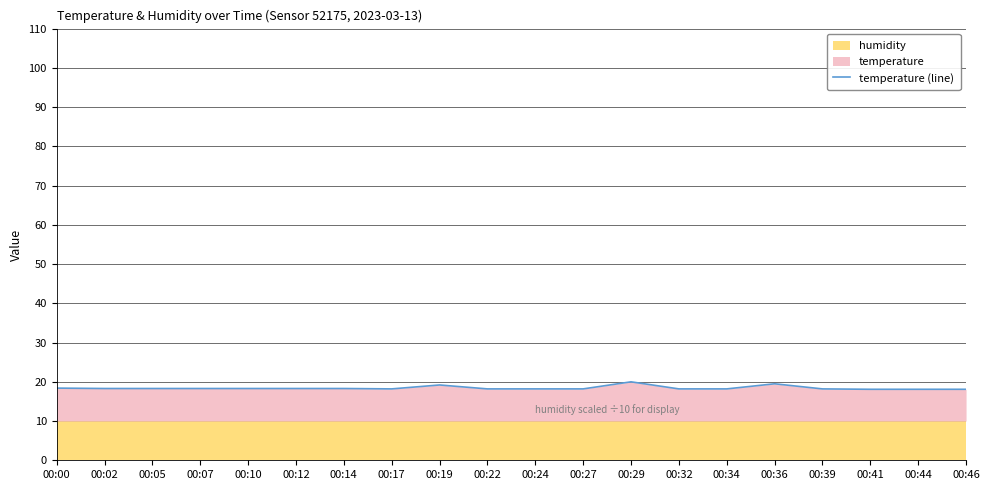

What is the value of the 4th point from the left?

18.3